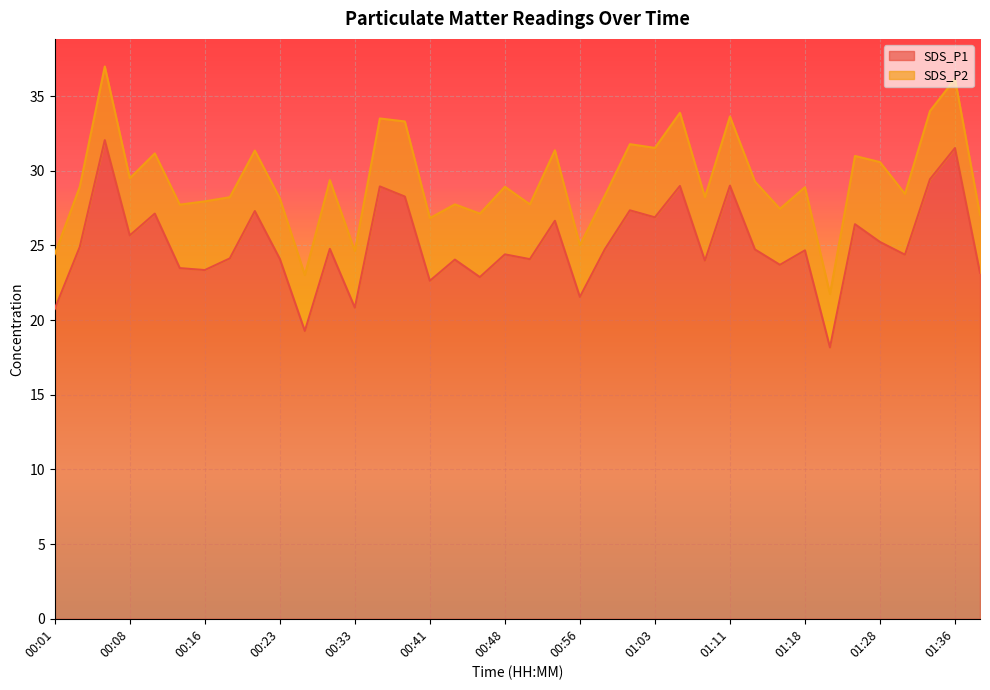

What is the change in value from 00:53 to 01:31?

-2.3